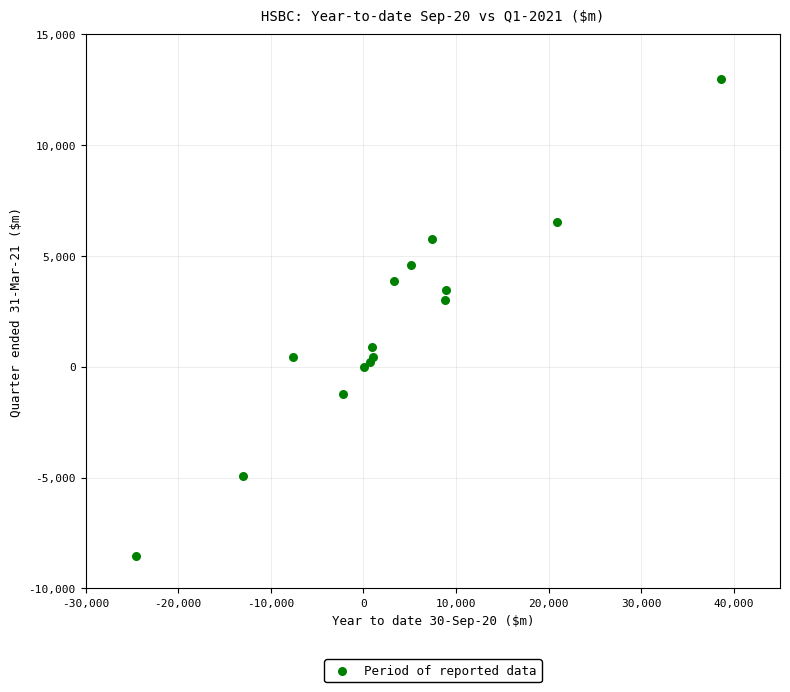

What Y value in the scatter plot is closest to 2229?

3009